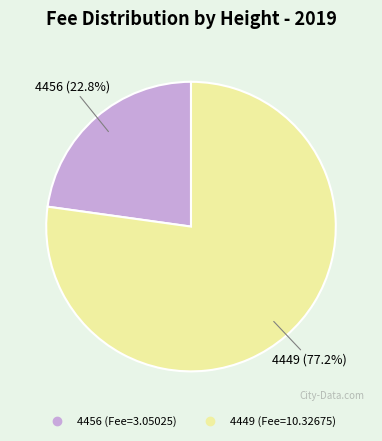

Which has a higher value, 4456 or 4449?

4449